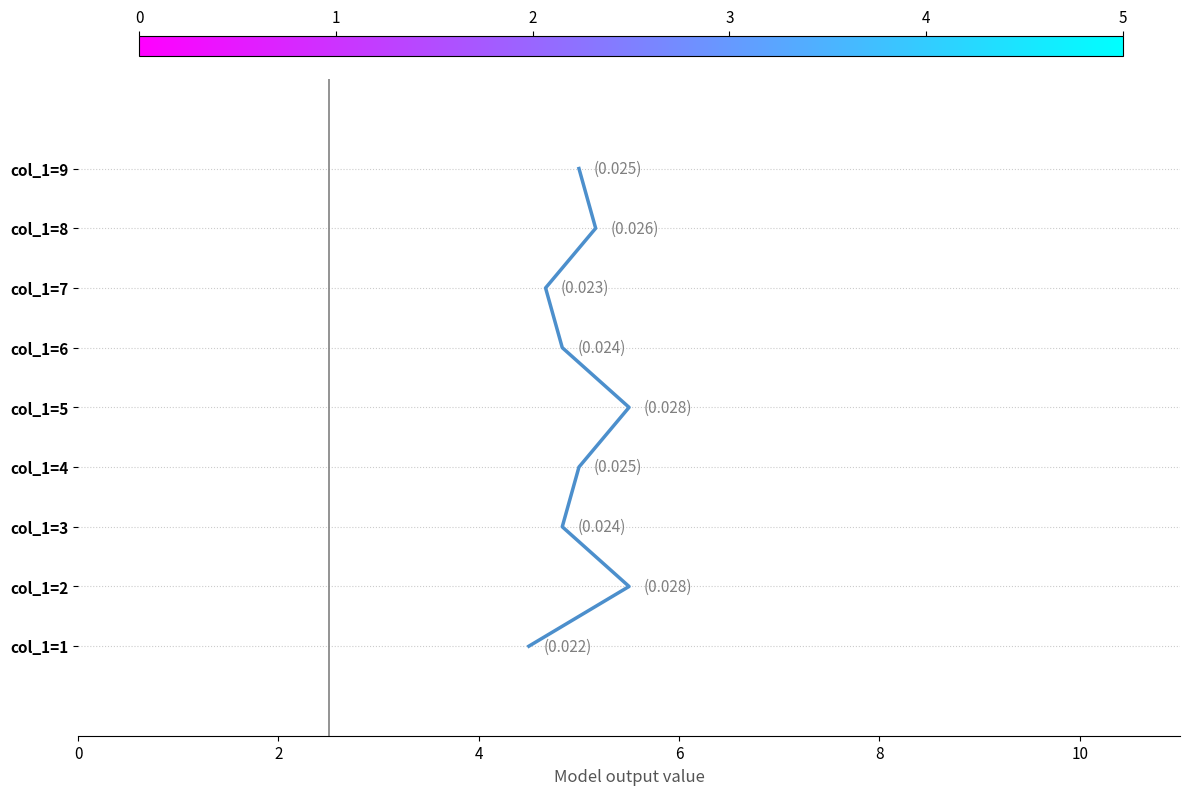

True or false: there are more than 1 points higher than both neighbors.

False